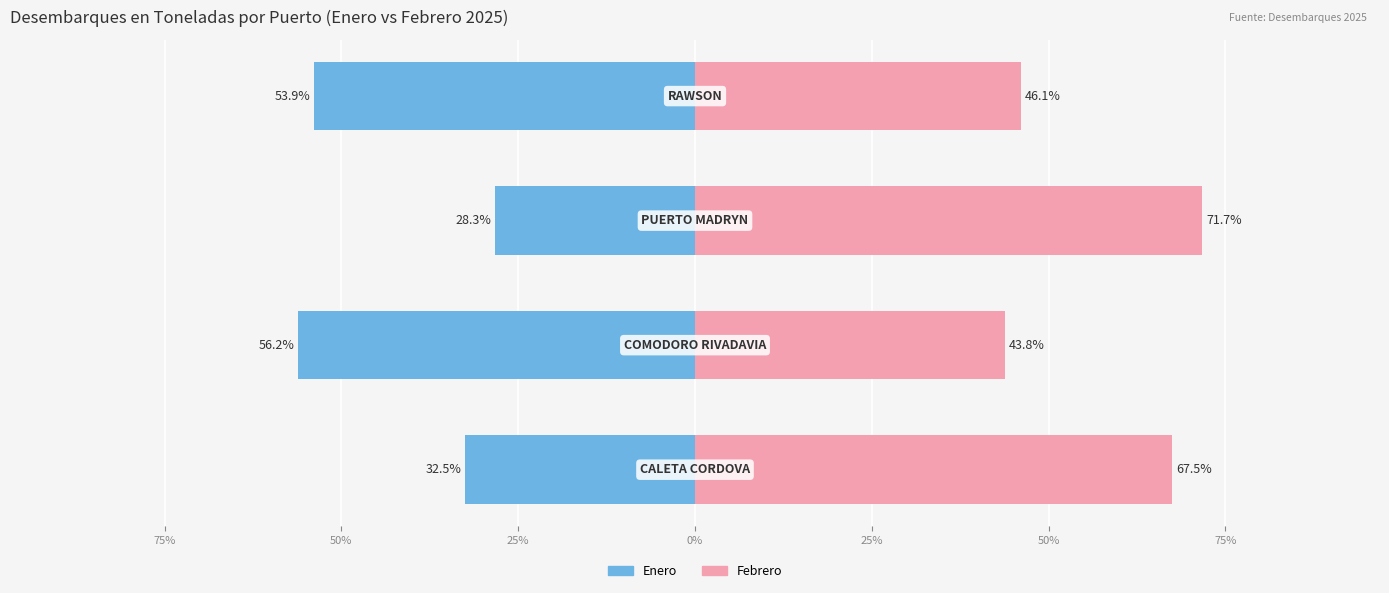

Rank the series by their maximum value, from highest to lowest.

Febrero, Enero